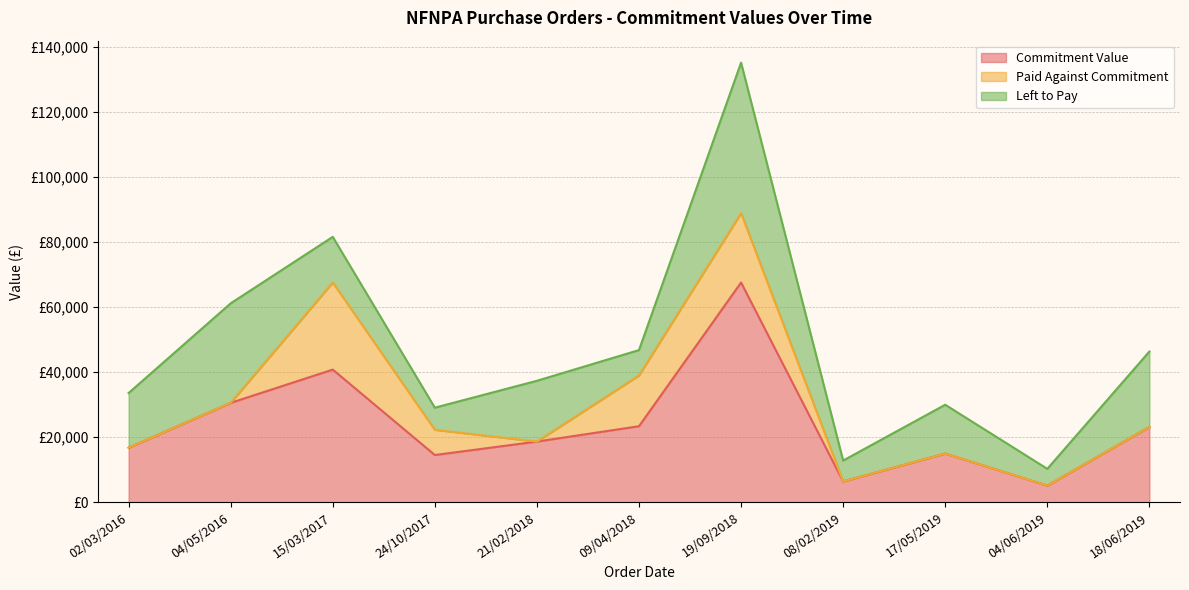

Reading left to right, list all the values displayed in this chart.

Commitment Value: 02/03/2016=16800.0	04/05/2016=30580.0	15/03/2017=40800.0	24/10/2017=14550.0	21/02/2018=18682.0	09/04/2018=23400.0	19/09/2018=67567.4	08/02/2019=6425.0	17/05/2019=15000.0	04/06/2019=5150.0	18/06/2019=23177.0
Paid Against Commitment: 02/03/2016=0.0	04/05/2016=0.0	15/03/2017=26775.0	24/10/2017=7750.0	21/02/2018=0.0	09/04/2018=15600.0	19/09/2018=21322.5	08/02/2019=0.0	17/05/2019=0.0	04/06/2019=0.0	18/06/2019=0.0
Left to Pay: 02/03/2016=16800.0	04/05/2016=30580.0	15/03/2017=14025.0	24/10/2017=6800.0	21/02/2018=18682.0	09/04/2018=7800.0	19/09/2018=46244.9	08/02/2019=6425.0	17/05/2019=15000.0	04/06/2019=5150.0	18/06/2019=23177.0